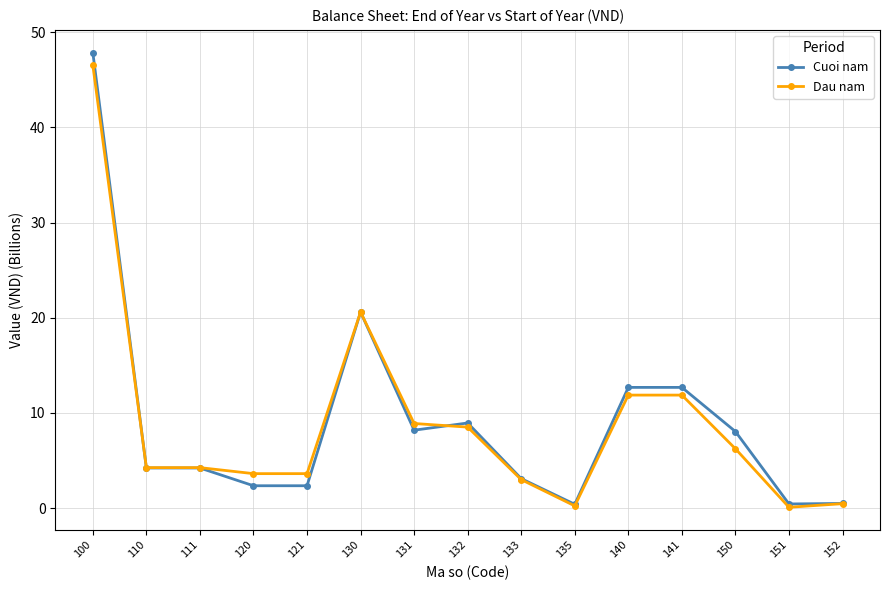

What is the minimum value for Dau nam?

0.1